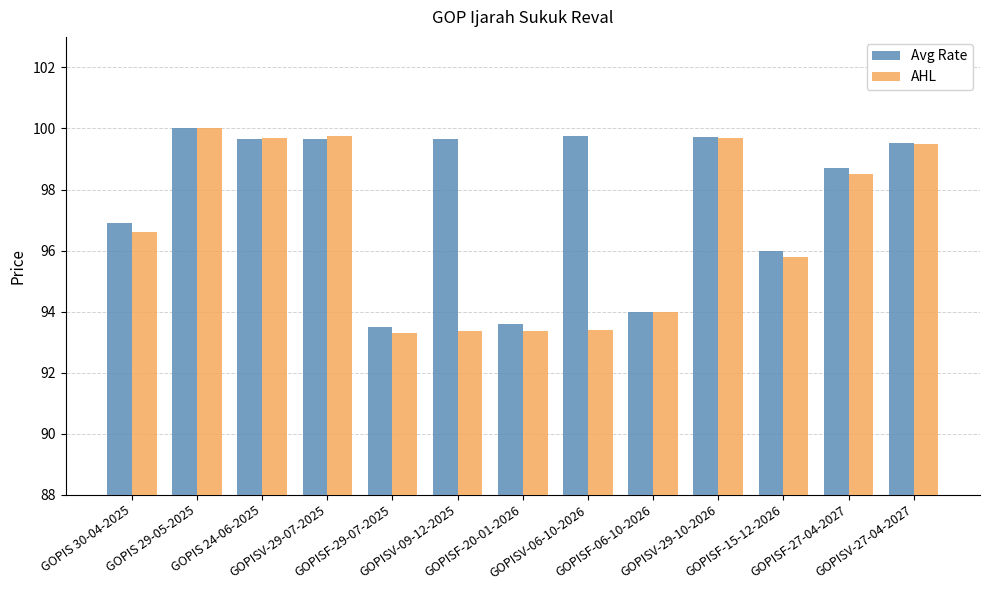

What position from the right is GOPIS 29-05-2025?

12